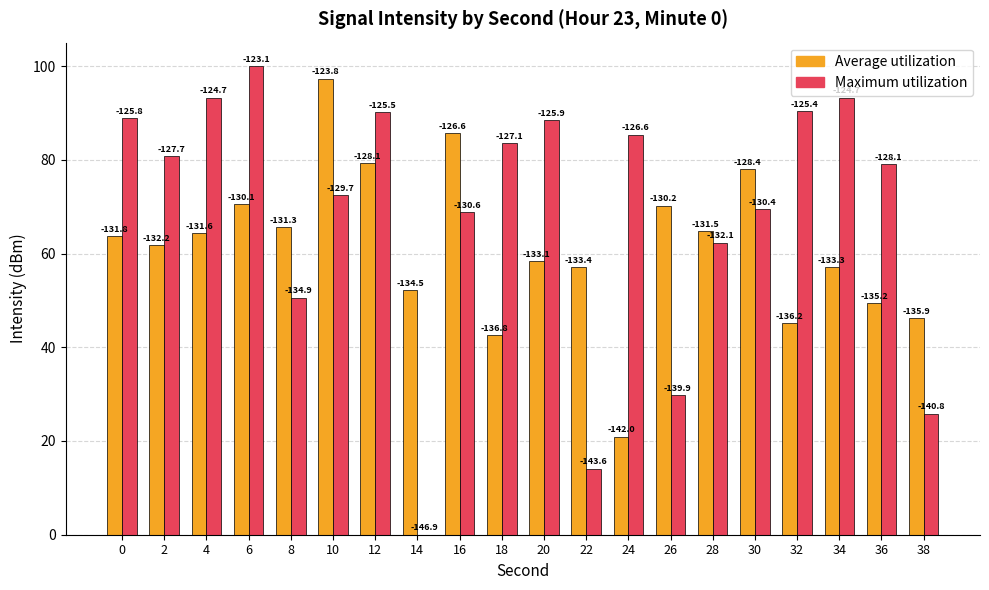

Does the chart contain stacked bars?

No